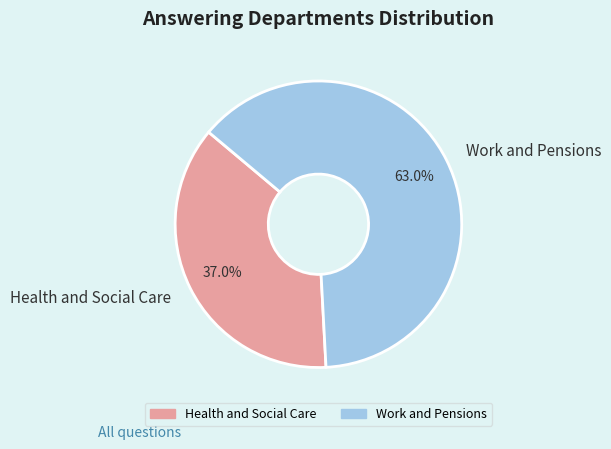

To the nearest percent, what is the difference between the largest and smallest slice percentages?

26%